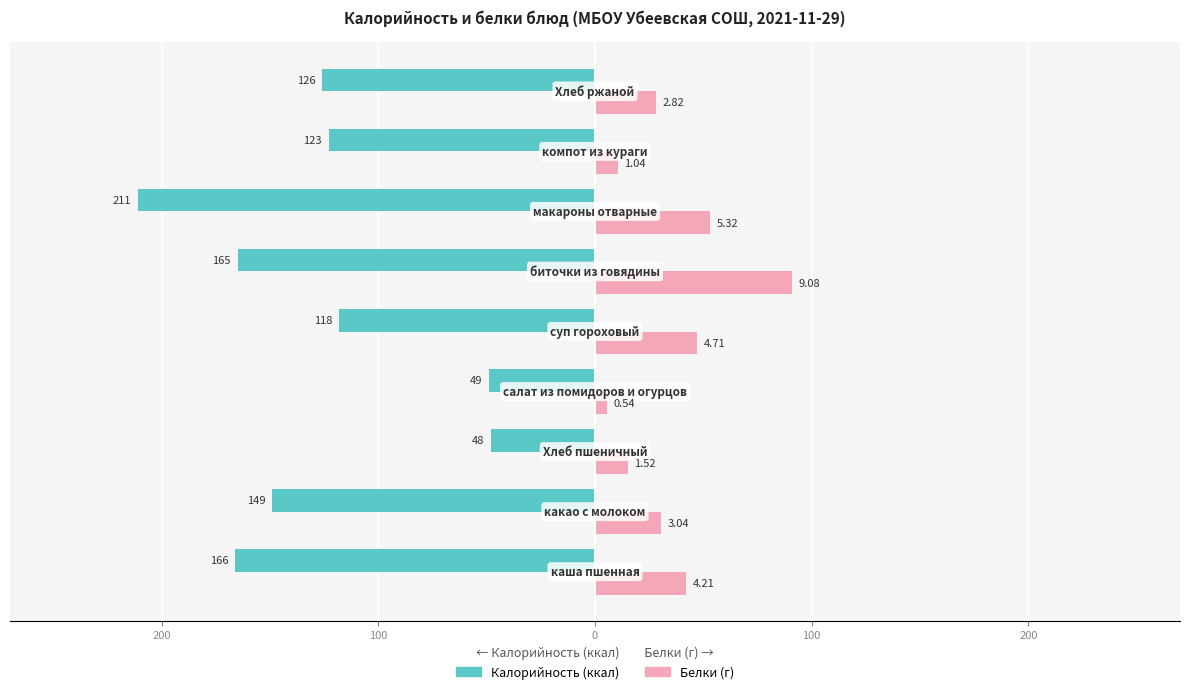

Does the chart contain stacked bars?

No